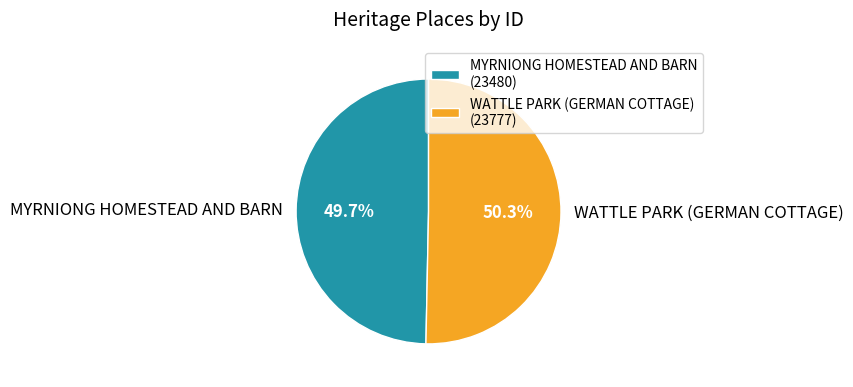

Does WATTLE PARK (GERMAN COTTAGE) account for over 50% of the chart?

Yes